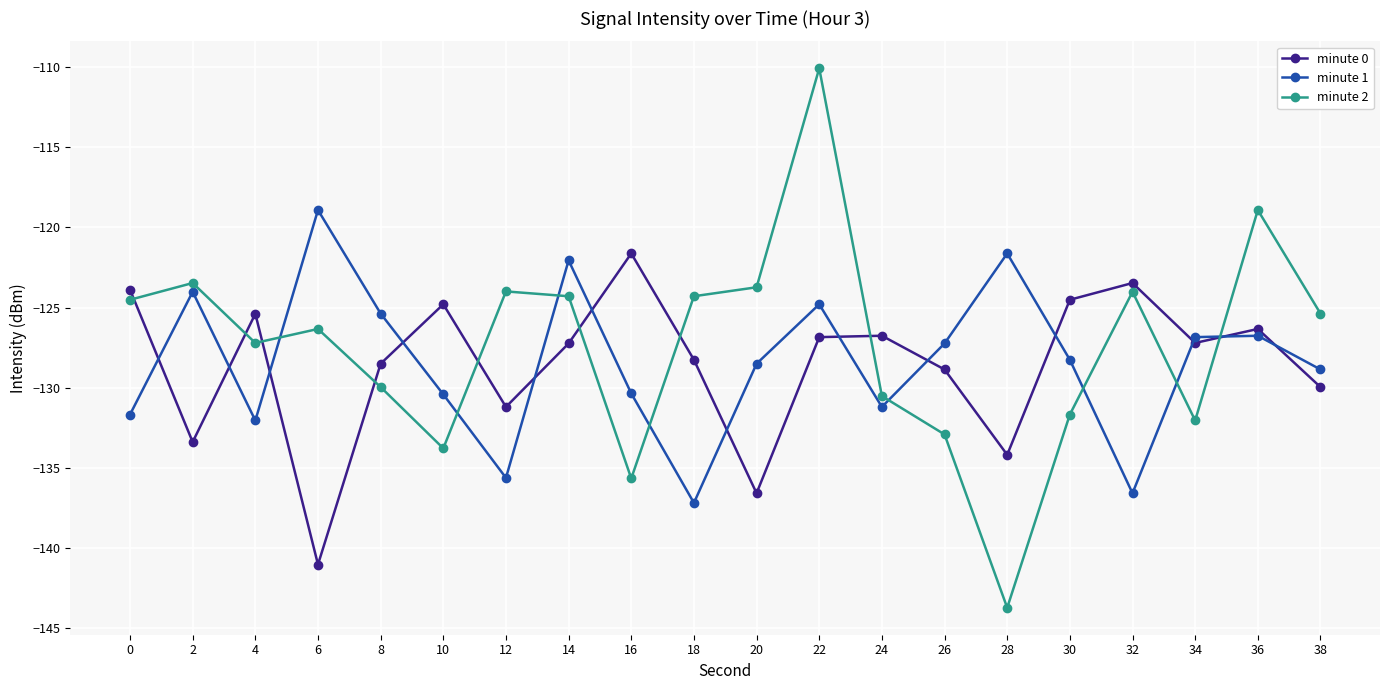

What is the average value of the minute 1 series?

-128.4